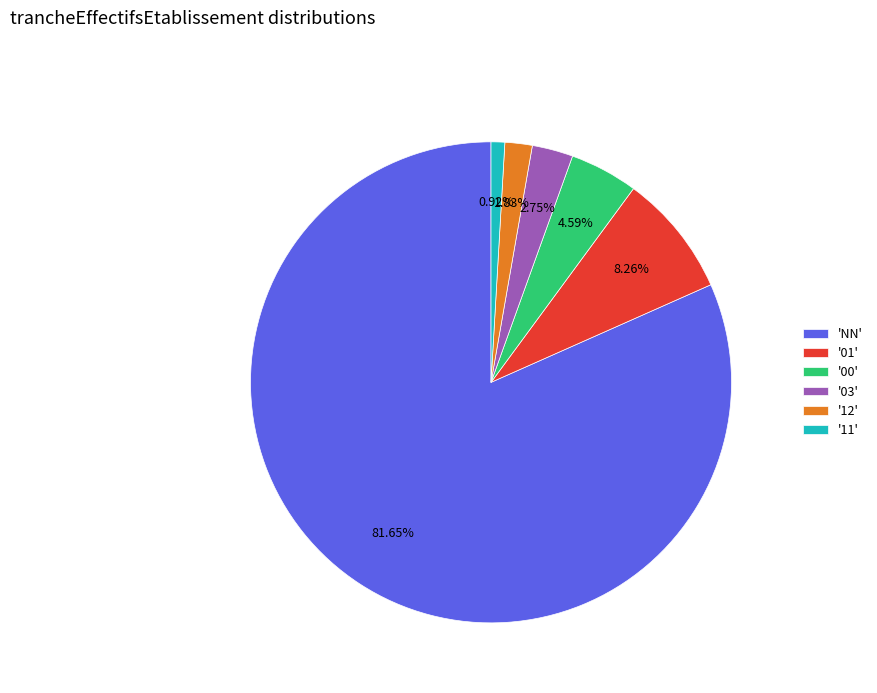

Which category accounts for the majority?

'NN'